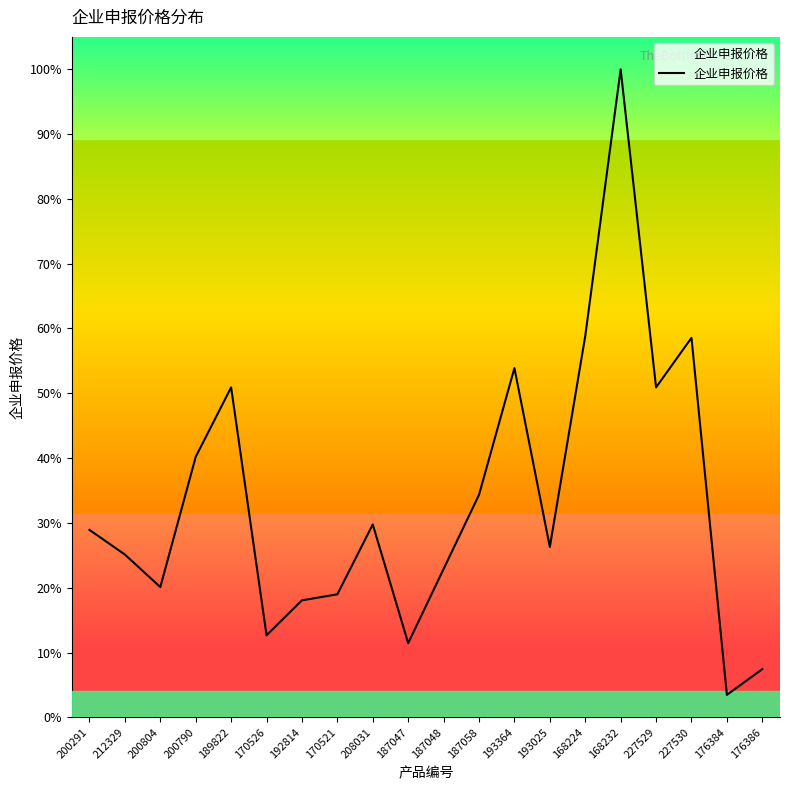

Rank the categories by value from highest to lowest.

168232, 168224, 227530, 193364, 189822, 227529, 200790, 187058, 208031, 200291, 193025, 212329, 187048, 200804, 170521, 192814, 170526, 187047, 176386, 176384